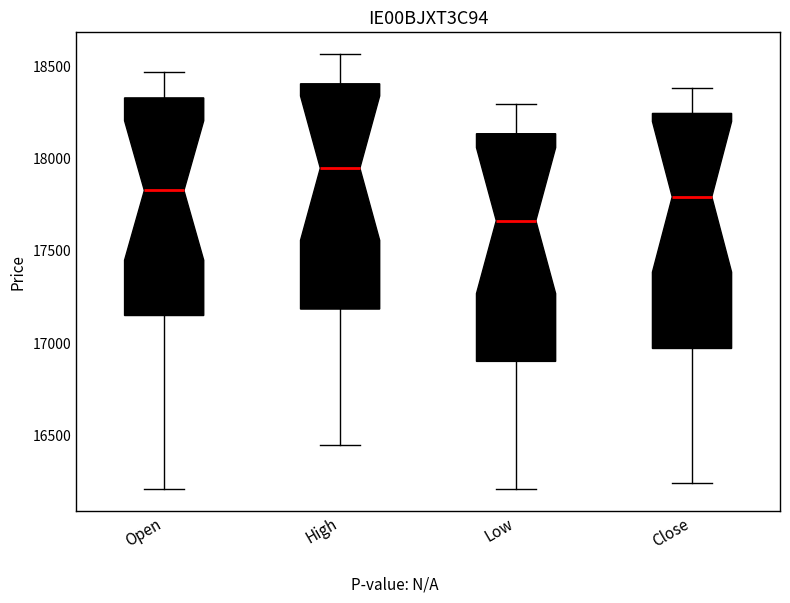

Which box has the lowest median line?

Low